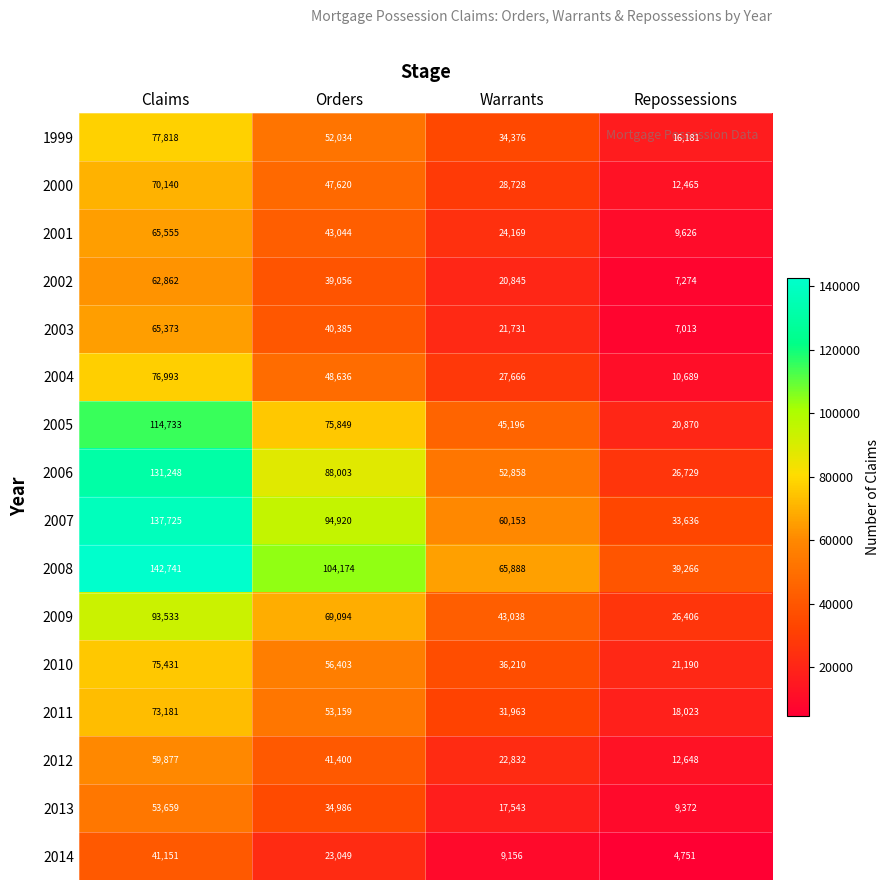

Which series has the largest total across all categories?

2008